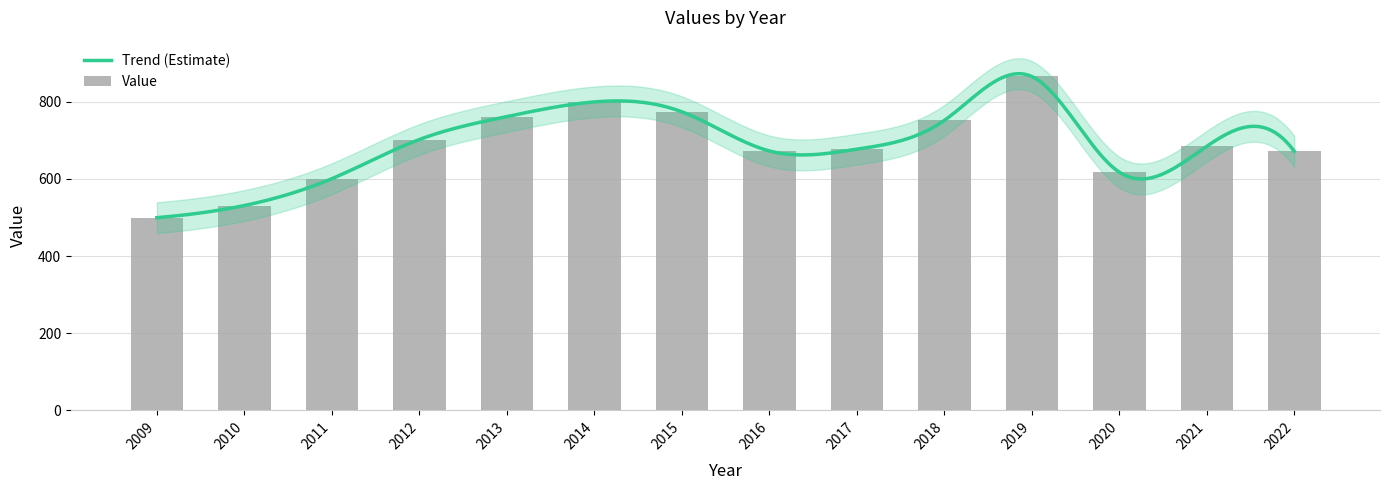

Reading left to right, transcribe all the data shown in this chart.

499.5	531.0	600.5	702.0	761.5	799.5	774.0	672.5	677.0	751.5	865.5	617.5	684.5	671.5